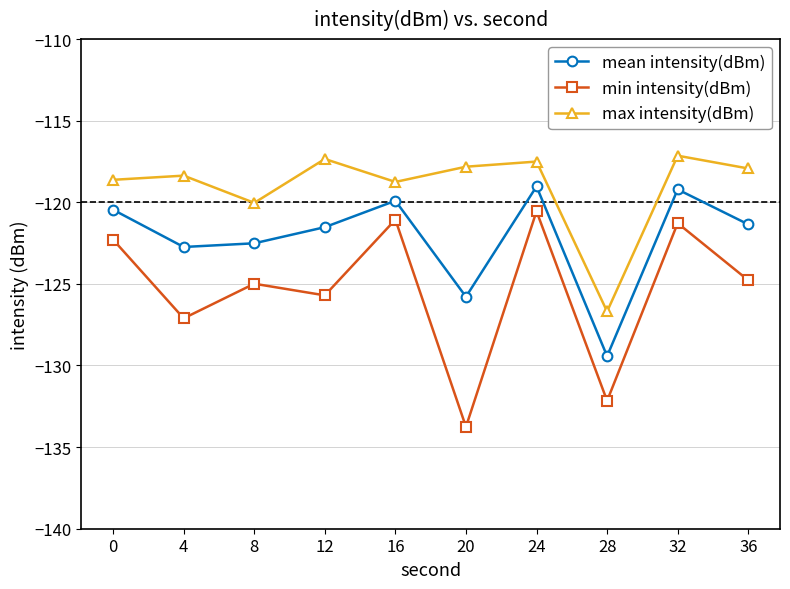

True or false: max intensity(dBm) has more than 1 interior local peaks.

True